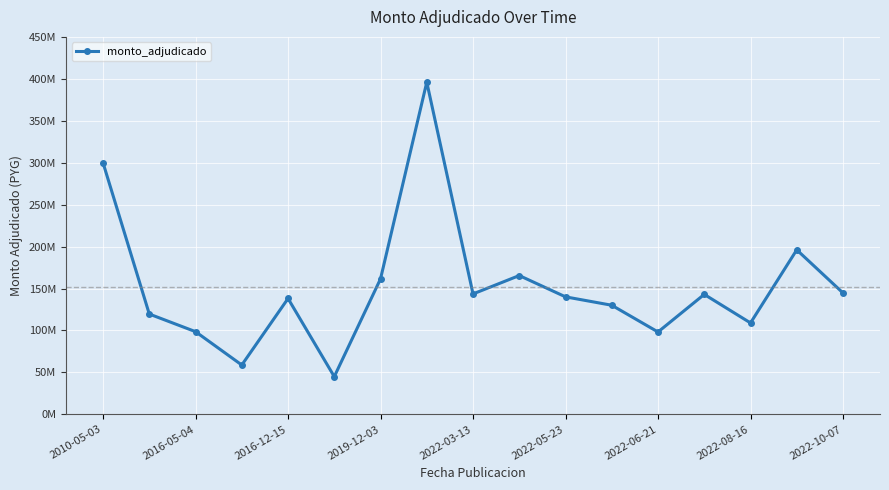

What is the value of the 5th point from the left?

138139600